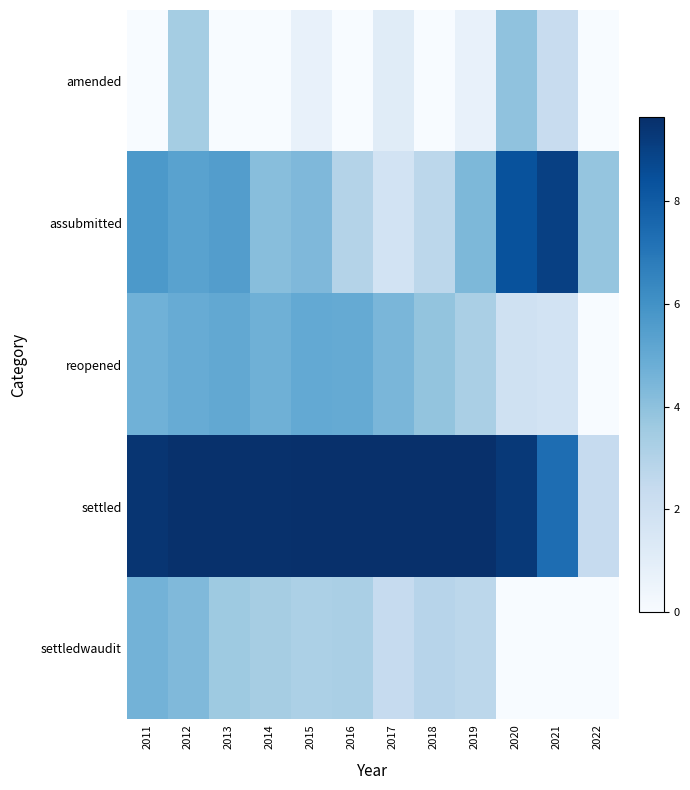

Reading left to right, list all the values displayed in this chart.

amended: 2011=0.0	2012=3.4	2013=0.0	2014=0.0	2015=0.7	2016=0.0	2017=1.1	2018=0.0	2019=0.7	2020=3.9	2021=2.3	2022=0.0
assubmitted: 2011=5.7	2012=5.3	2013=5.5	2014=4.1	2015=4.4	2016=2.9	2017=1.8	2018=2.7	2019=4.4	2020=8.4	2021=9.0	2022=3.8
reopened: 2011=4.7	2012=4.9	2013=5.1	2014=4.7	2015=5.0	2016=5.0	2017=4.5	2018=3.9	2019=3.3	2020=1.9	2021=1.8	2022=0.0
settled: 2011=9.4	2012=9.6	2013=9.6	2014=9.6	2015=9.6	2016=9.6	2017=9.6	2018=9.6	2019=9.6	2020=9.3	2021=7.3	2022=2.4
settledwaudit: 2011=4.6	2012=4.3	2013=3.6	2014=3.4	2015=3.2	2016=3.3	2017=2.4	2018=2.8	2019=2.7	2020=0.0	2021=0.0	2022=0.0